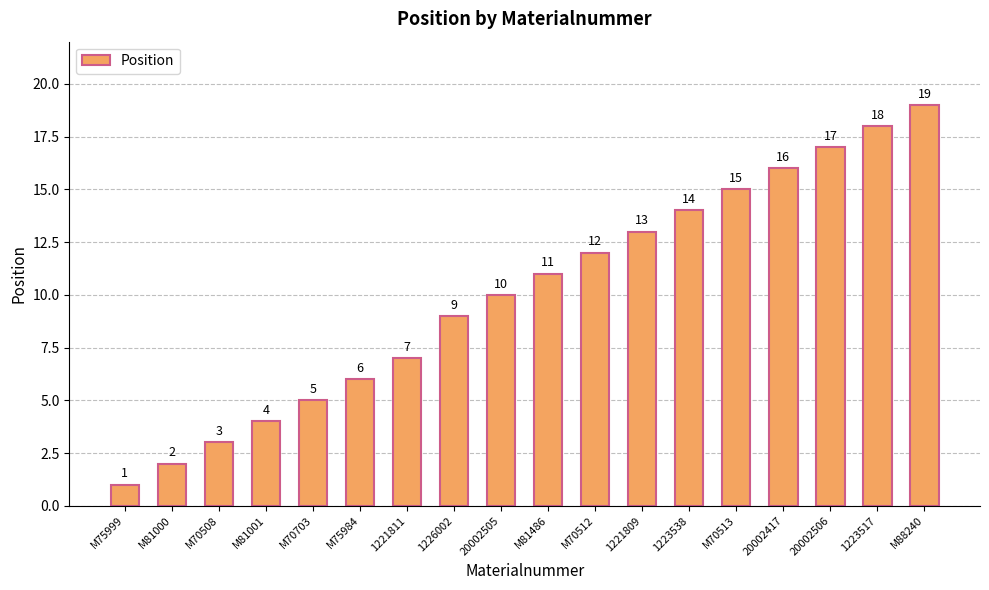

What is the difference between the values at M88240 and M81001?

15